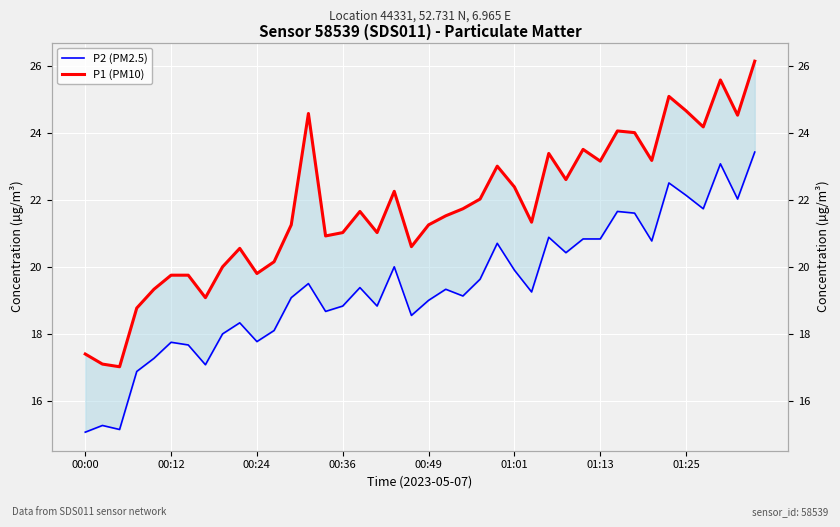

What is the difference between the second highest and minimum values in the P1 (PM10) series?

8.6